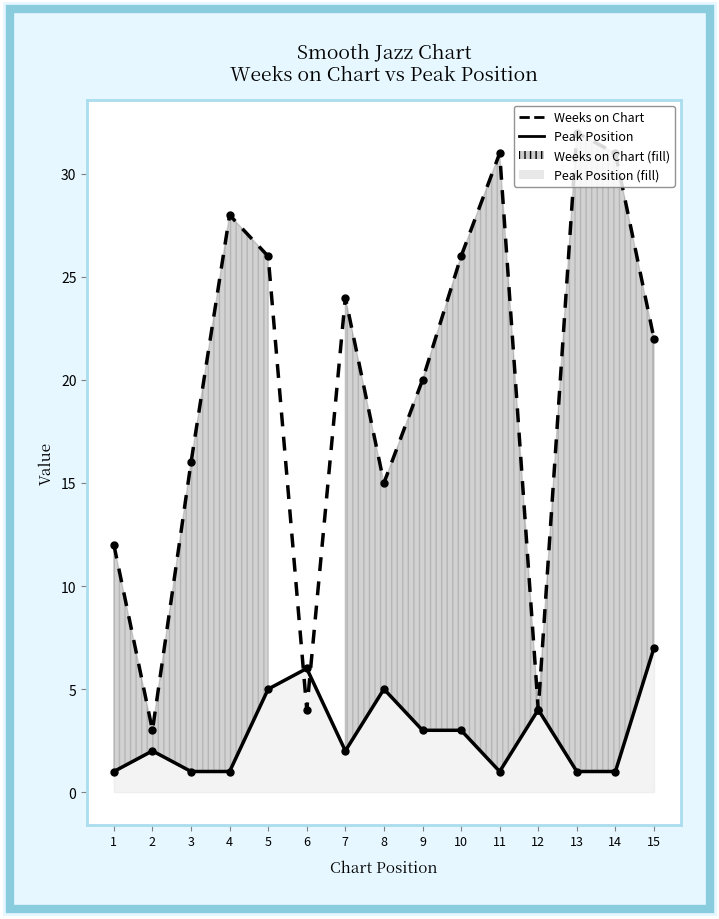

True or false: Peak Position and Weeks on Chart cross at least once.

True